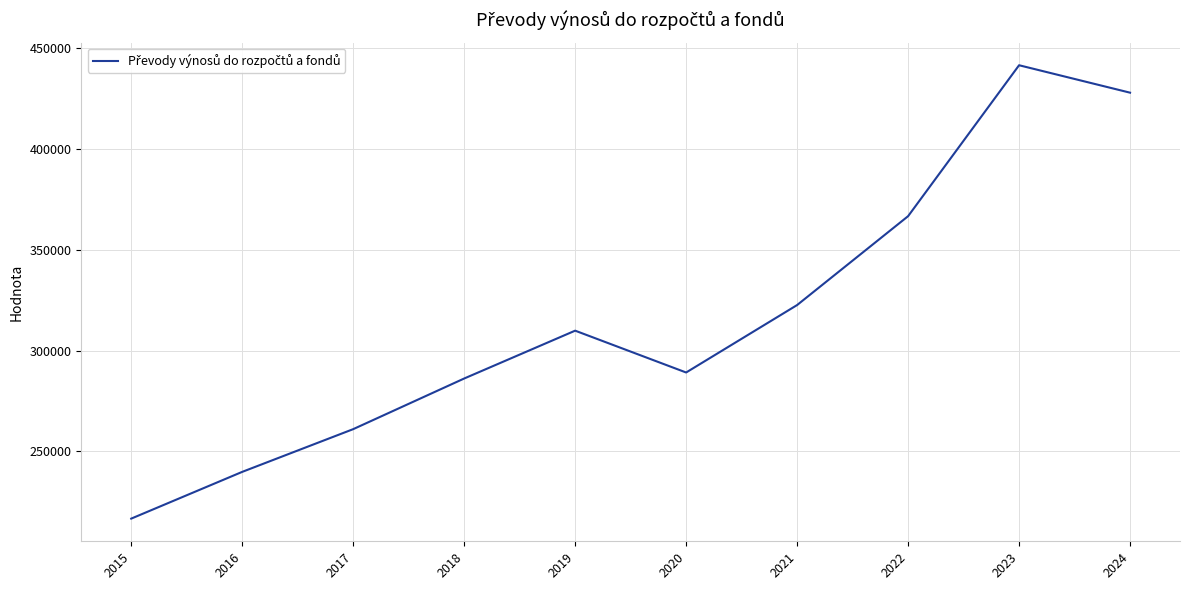

What is the average value?

316121.6